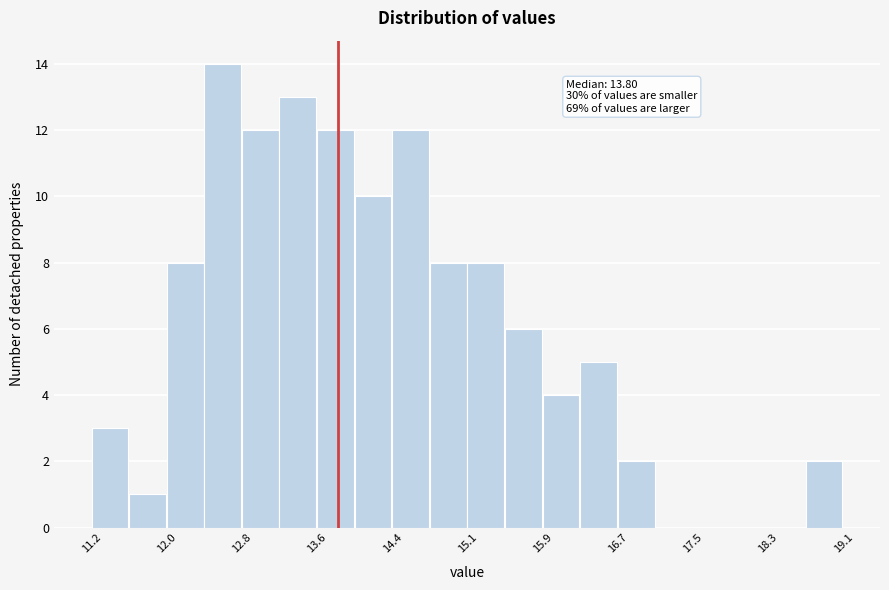

Around what value on the x-axis is the tallest bar? Give the approximate position of its centre, as read against the axis.

12.6